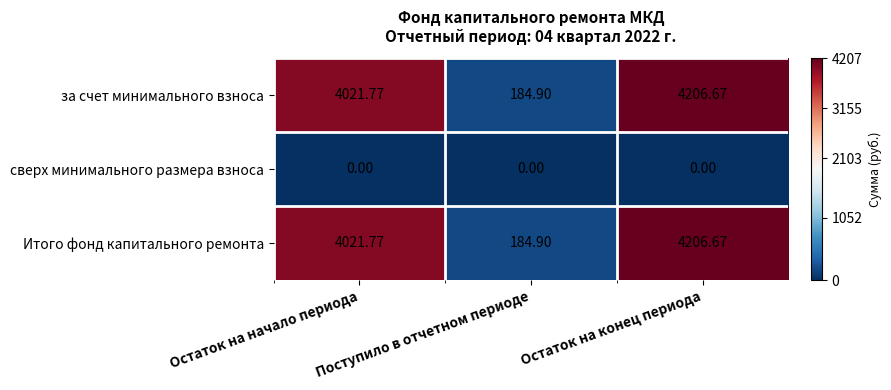

List the labels in order of Итого фонд капитального ремонта value, smallest first.

Поступило в отчетном периоде, Остаток на начало периода, Остаток на конец периода